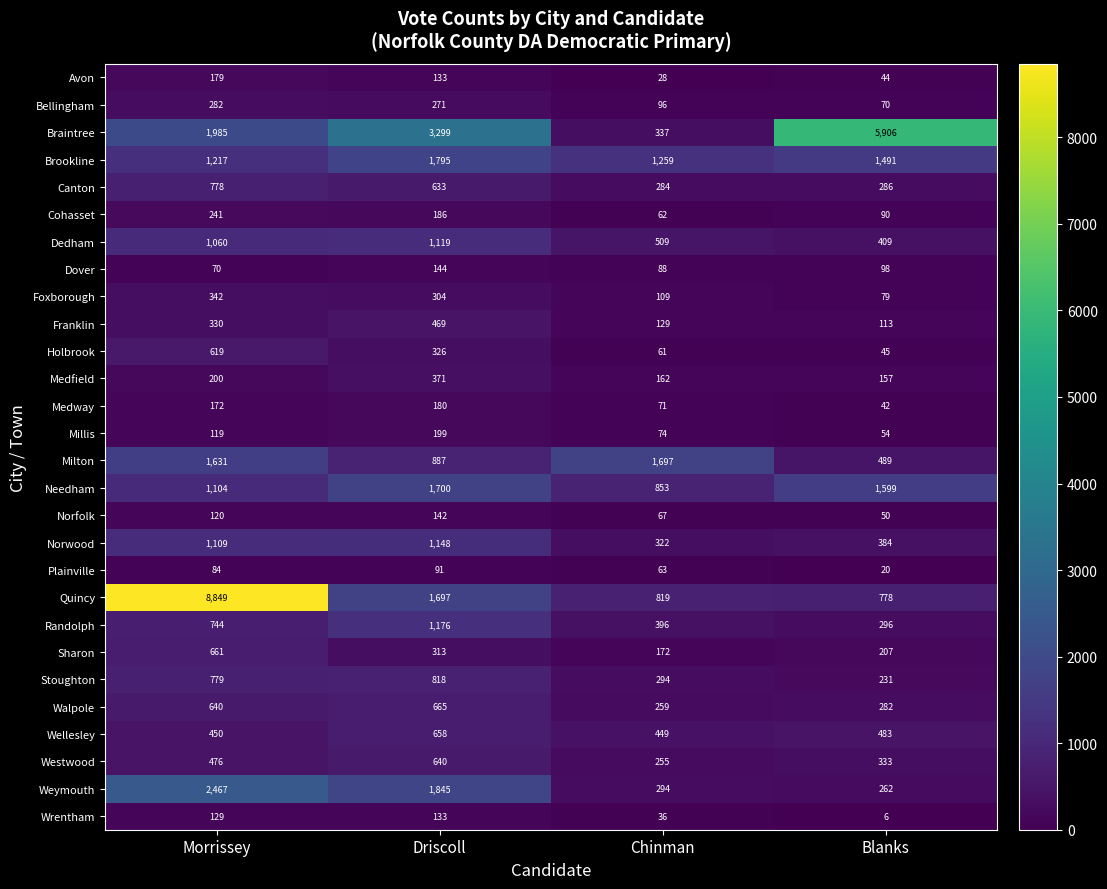

What is the difference between the maximum and minimum values in the Dover series?

74